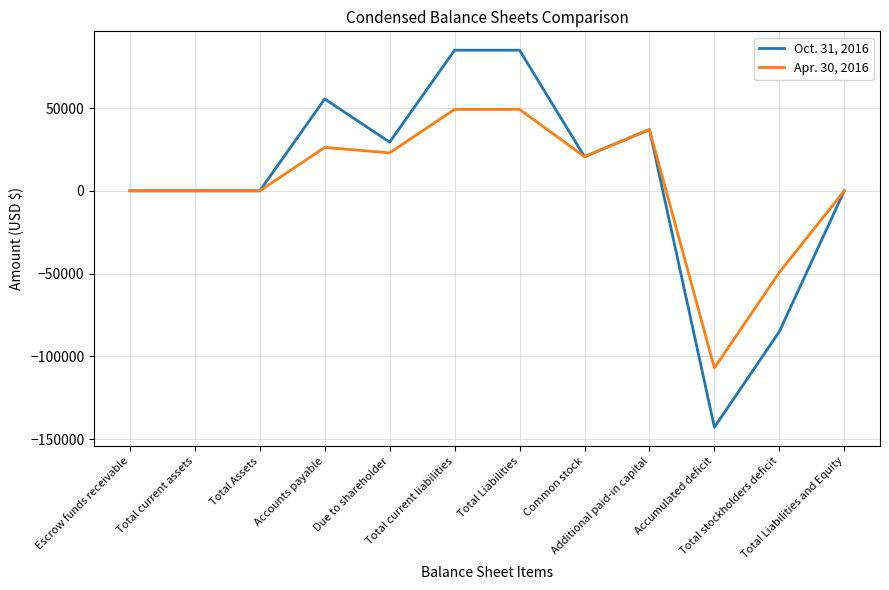

Which series has the widest spread of values?

Oct. 31, 2016